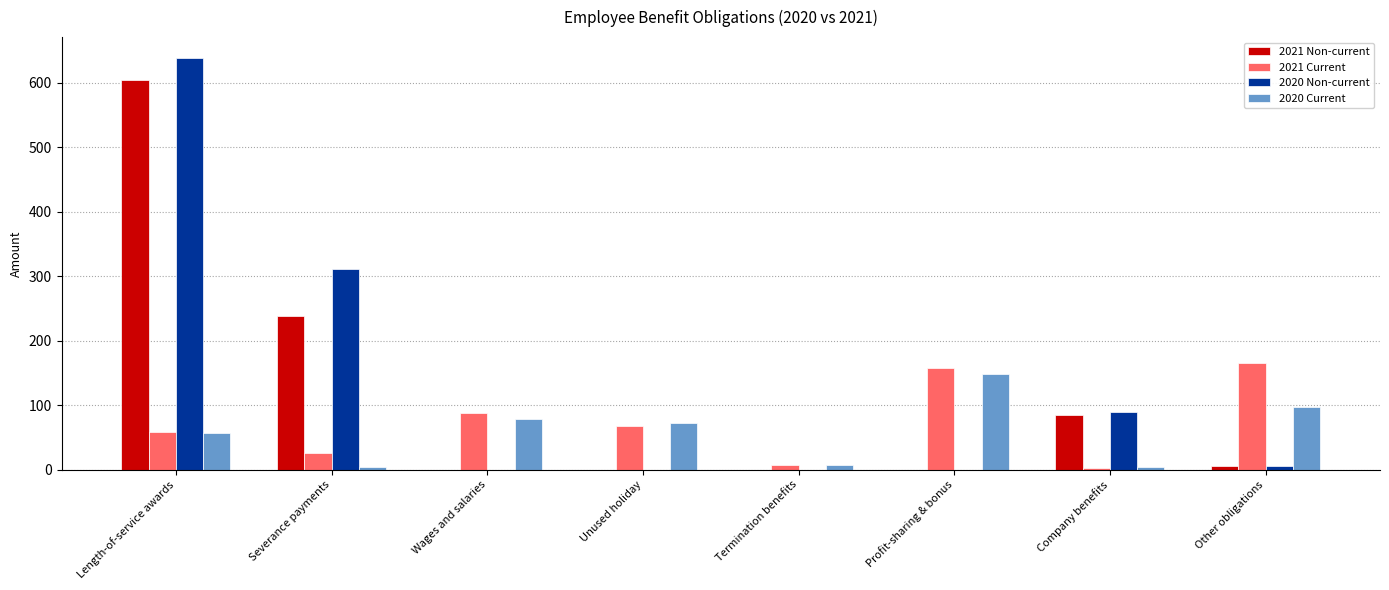

Which series changed the most between Length-of-service awards and Wages and salaries?

2020 Non-current